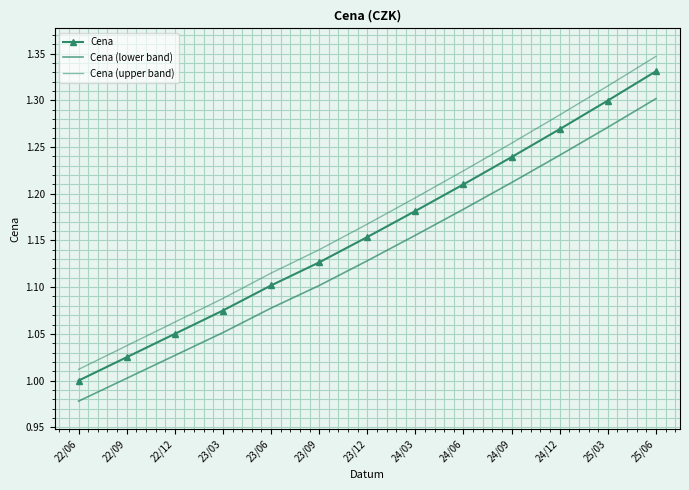

Where is Cena nearest to the value 1?

22/06